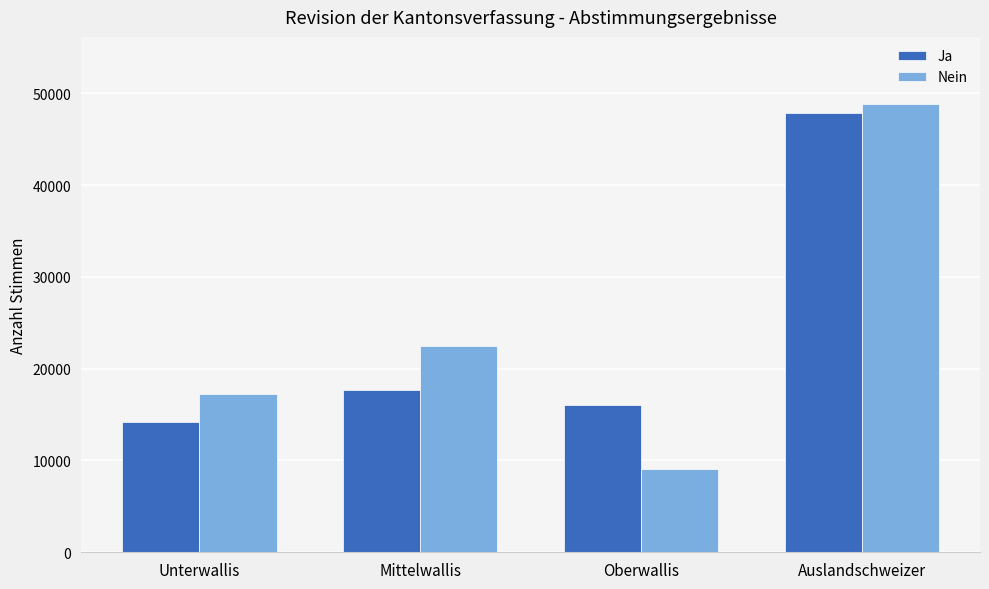

What is the difference between the Ja values at Auslandschweizer and Mittelwallis?

30174